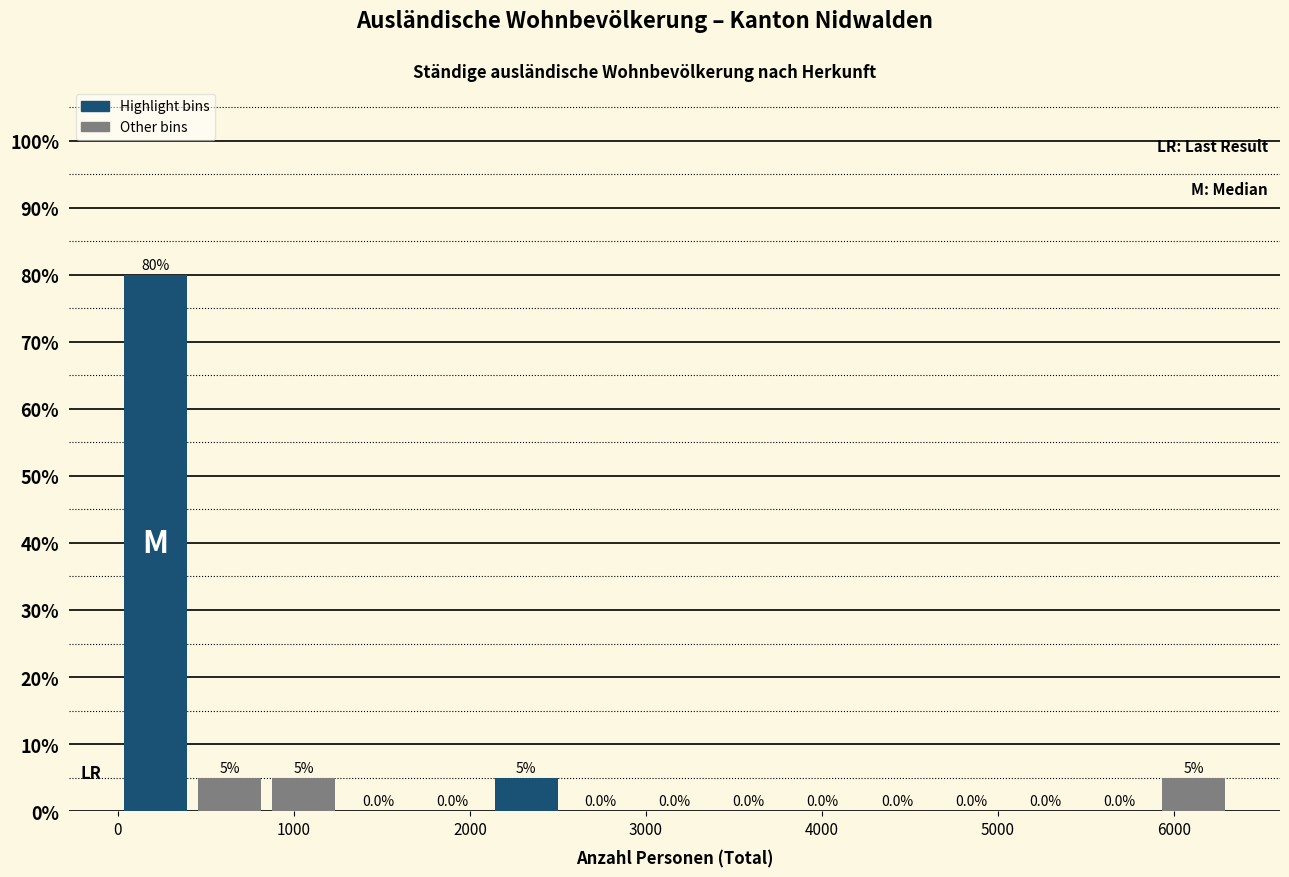

Reading left to right, list every bar in this chart as the range it spans on the x-axis followed by its height. The bar edges are not printed on the chart, so give them approximately, as read against the axis.

0 to 400: 80.0
400 to 800: 5.0
800 to 1300: 5.0
1300 to 1700: 0.0
1700 to 2100: 0.0
2100 to 2500: 5.0
2500 to 3000: 0.0
3000 to 3400: 0.0
3400 to 3800: 0.0
3800 to 4200: 0.0
4200 to 4600: 0.0
4600 to 5100: 0.0
5100 to 5500: 0.0
5500 to 5900: 0.0
5900 to 6300: 5.0